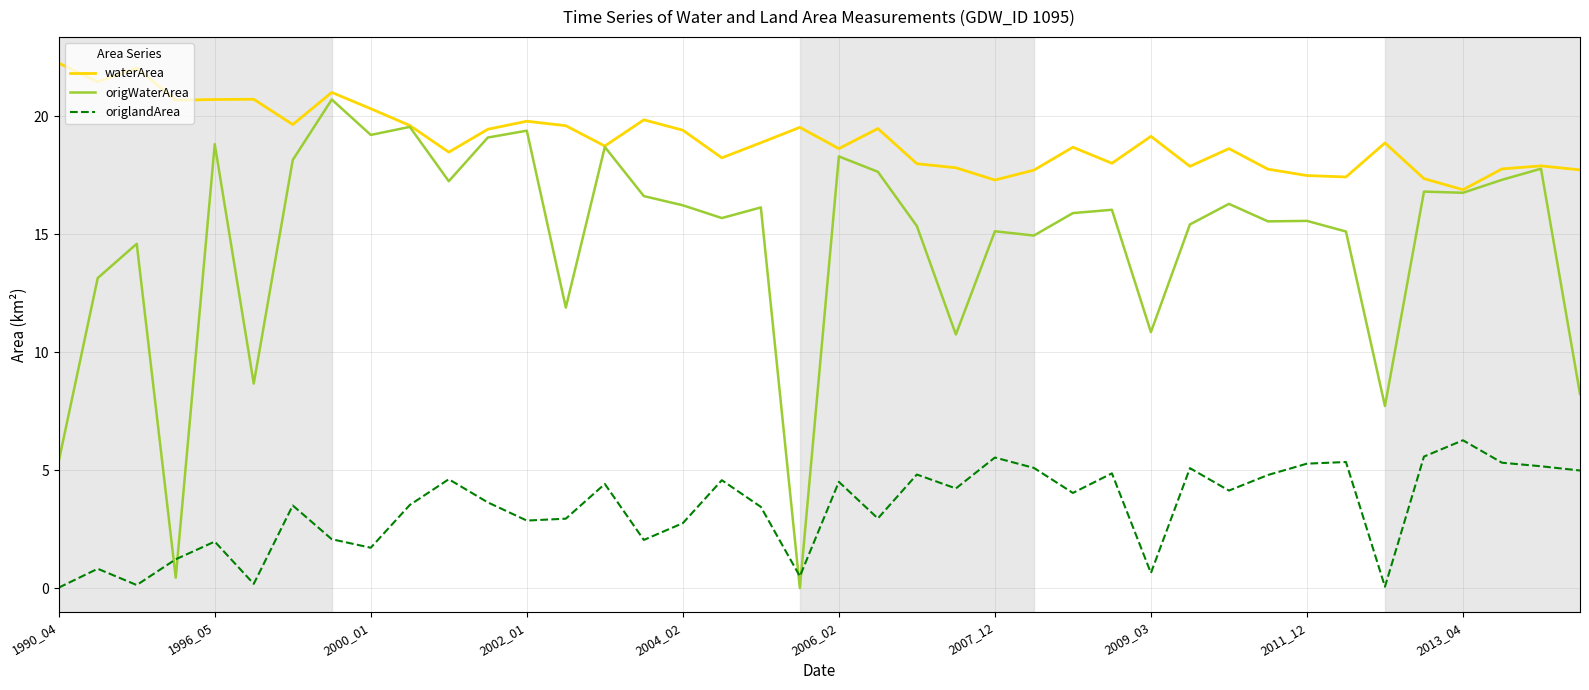

List the series in order of their overall mean, lowest first.

origlandArea, origWaterArea, waterArea